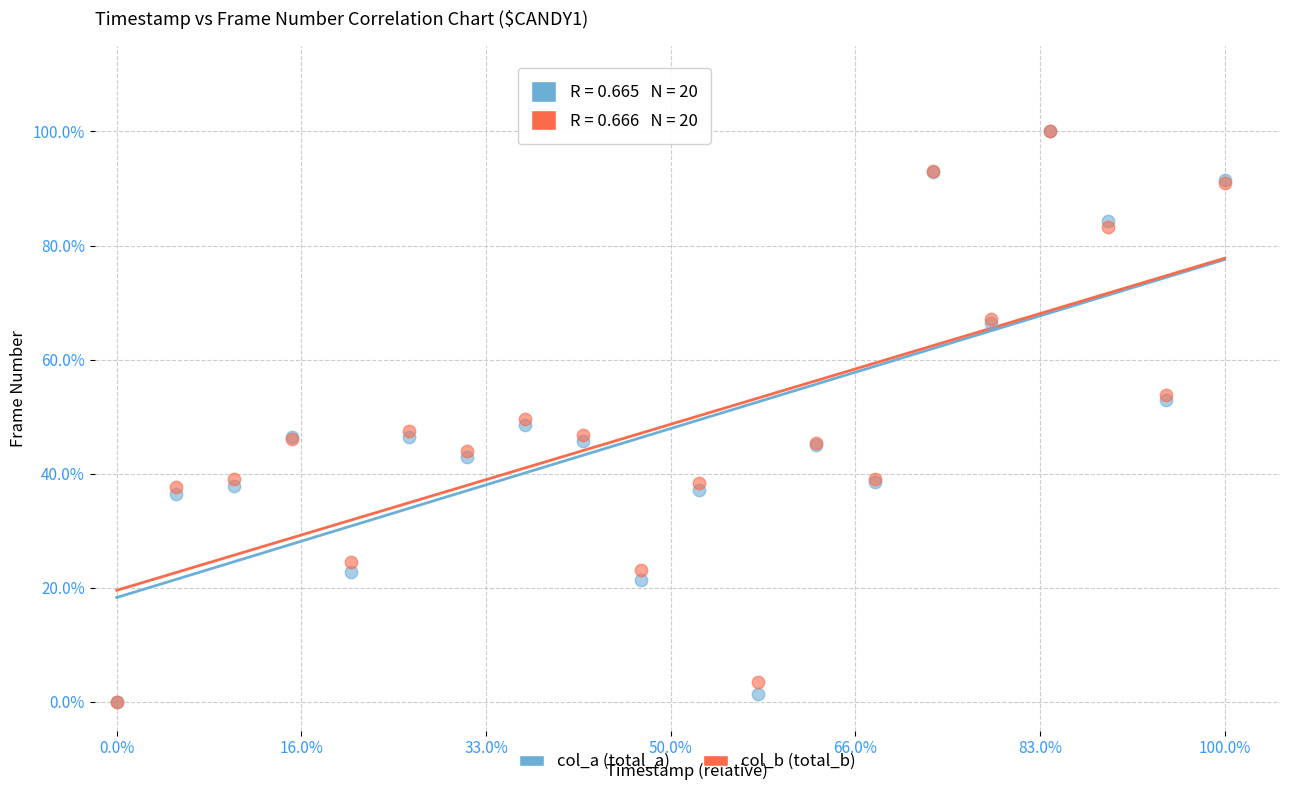

What are all the series names shown in the legend?

col_a (total_a), col_b (total_b)